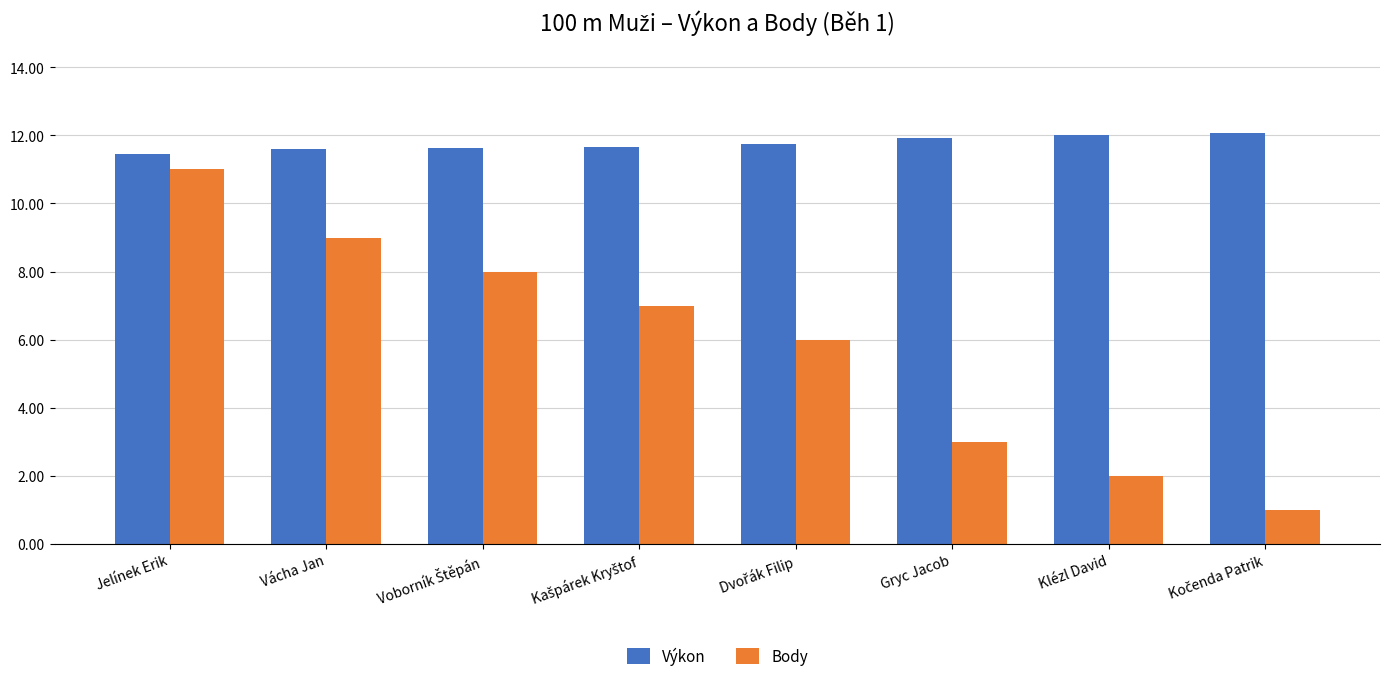

Which series has the largest total across all categories?

Výkon